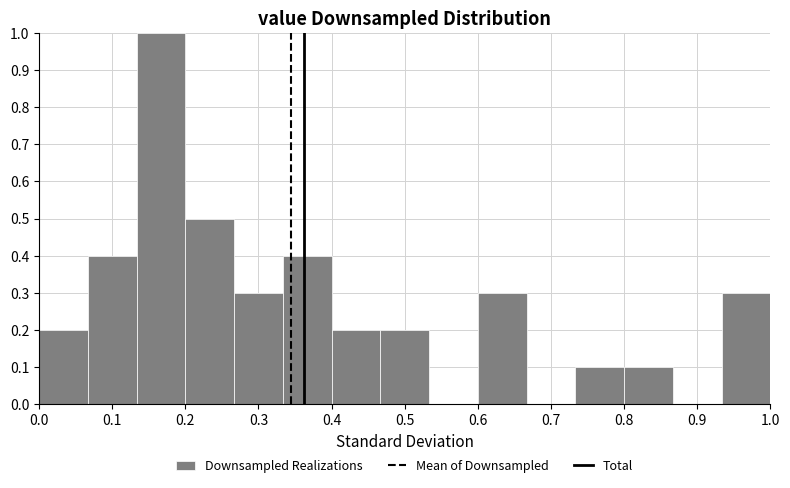

How tall is the bar that spans 0.73 to 0.80 on the x-axis? Neither the bar edges nor the heights are printed on the chart, so give them approximately, as read against the axes.

0.1